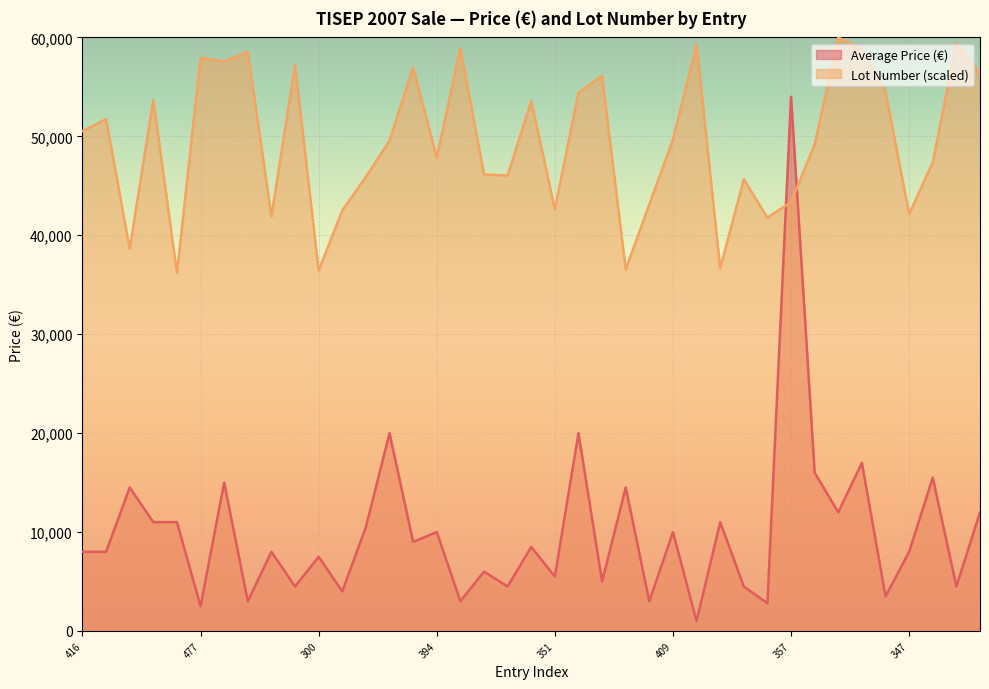

How many values in the Lot Number series exceed 49554?

20